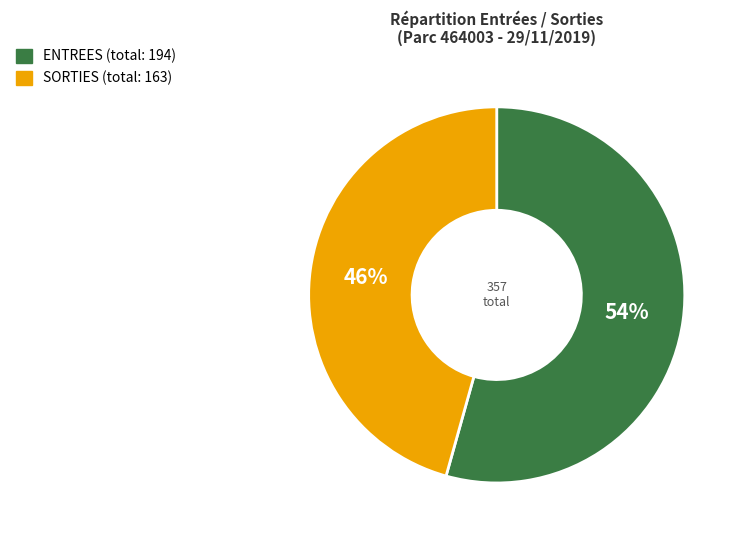

Does any single category account for the majority?

Yes